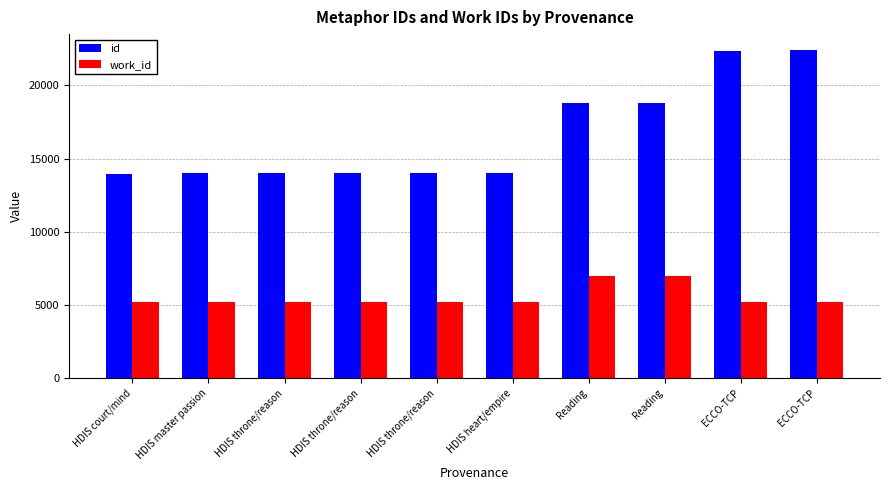

The id series shows 18779 at Reading. True or false?

True